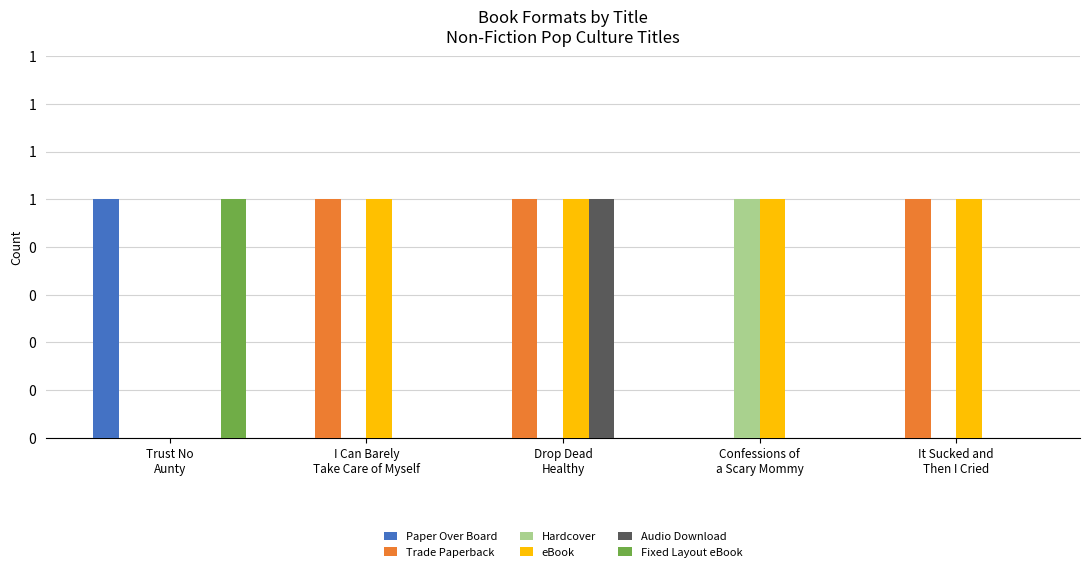

Which series has the largest range (max minus min)?

Paper Over Board